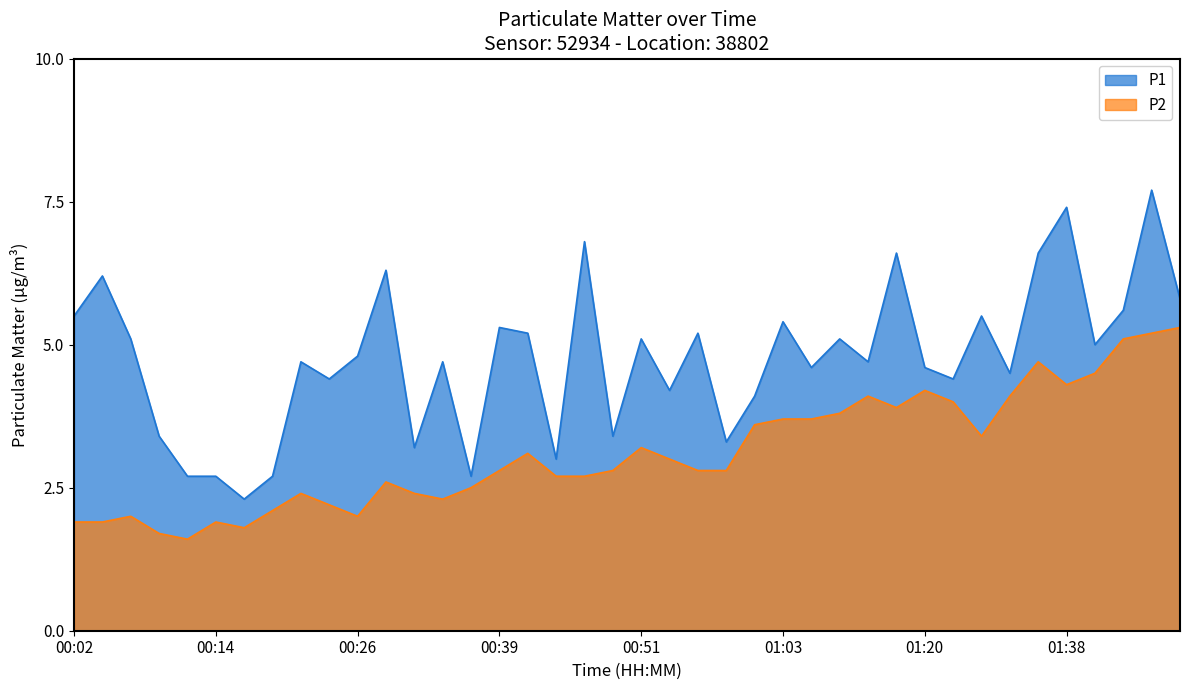

How many categories are shown in the chart?

40